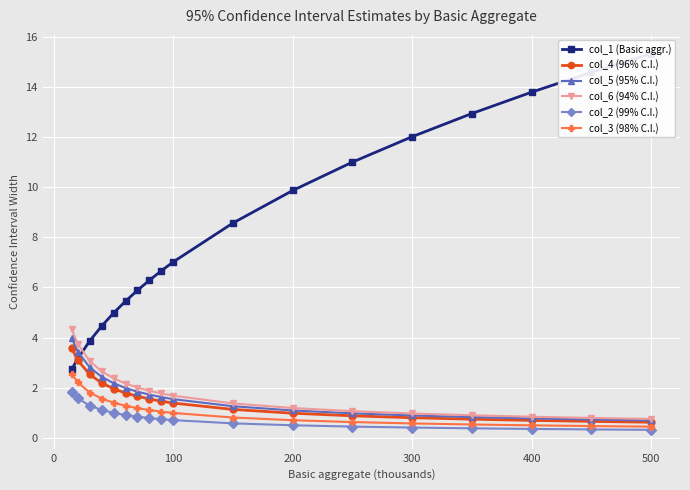

Which series has the largest total across all categories?

col_1 (Basic aggr.)